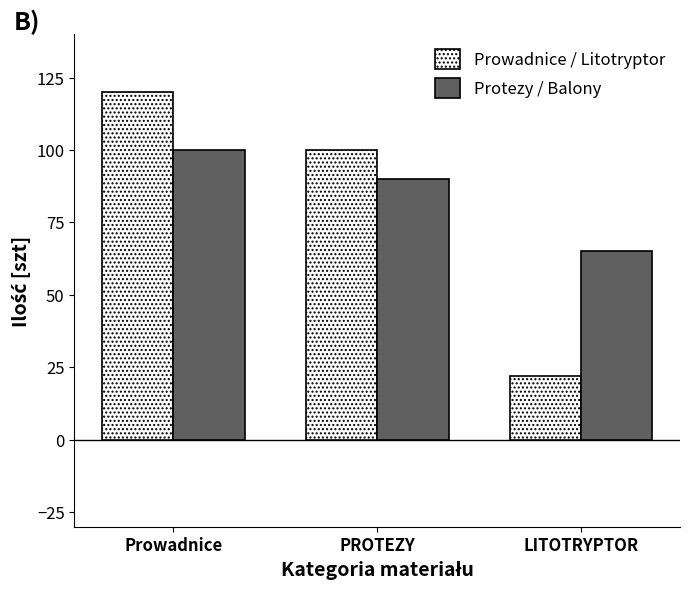

What position from the right is PROTEZY?

2